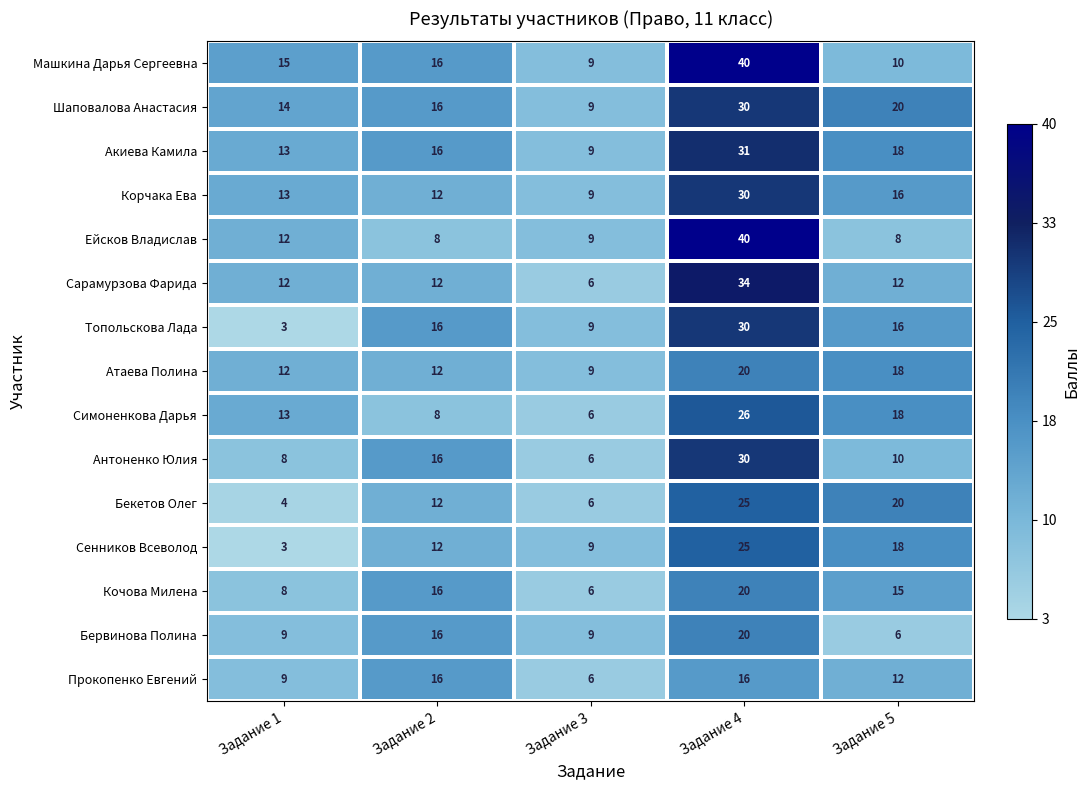

Which series has the largest range (max minus min)?

Ейсков Владислав